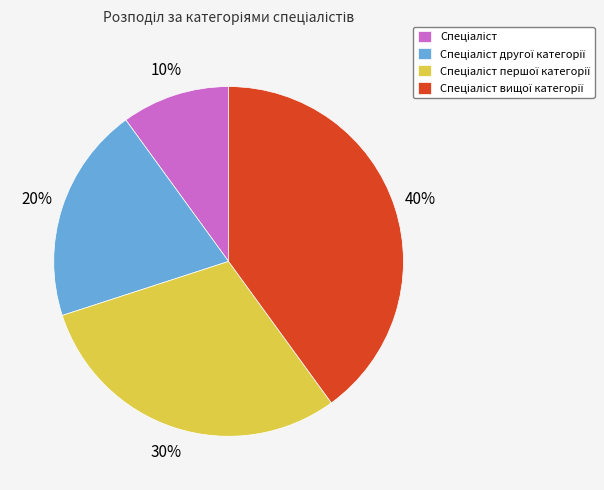

To the nearest percent, what is the difference between the largest and smallest slice percentages?

30%